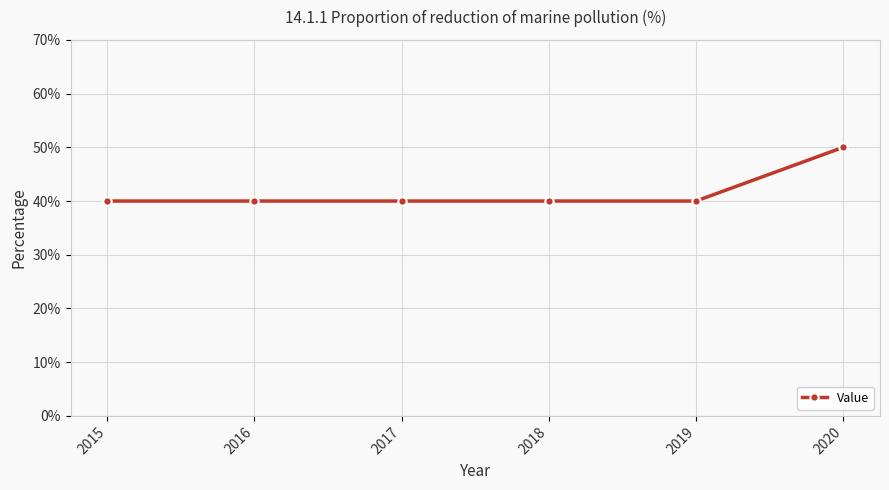

Is this an area chart (filled region under the line)?

No